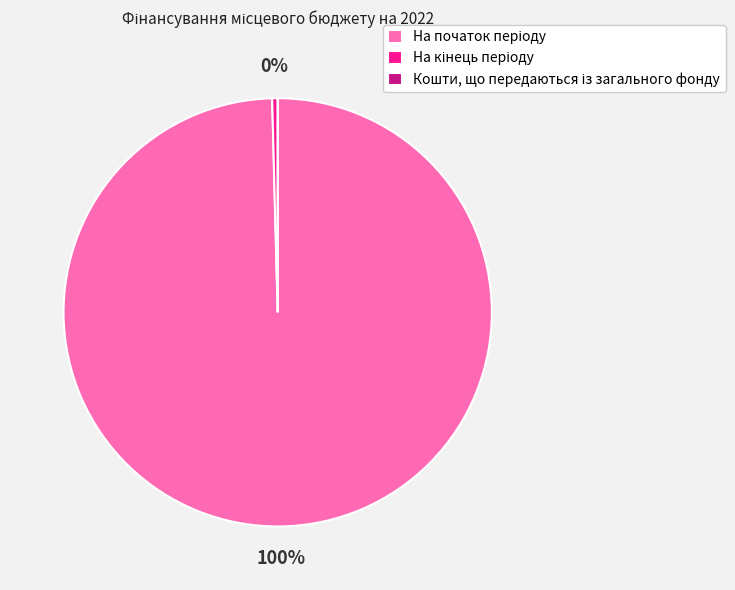

Is there a majority slice in this chart?

Yes